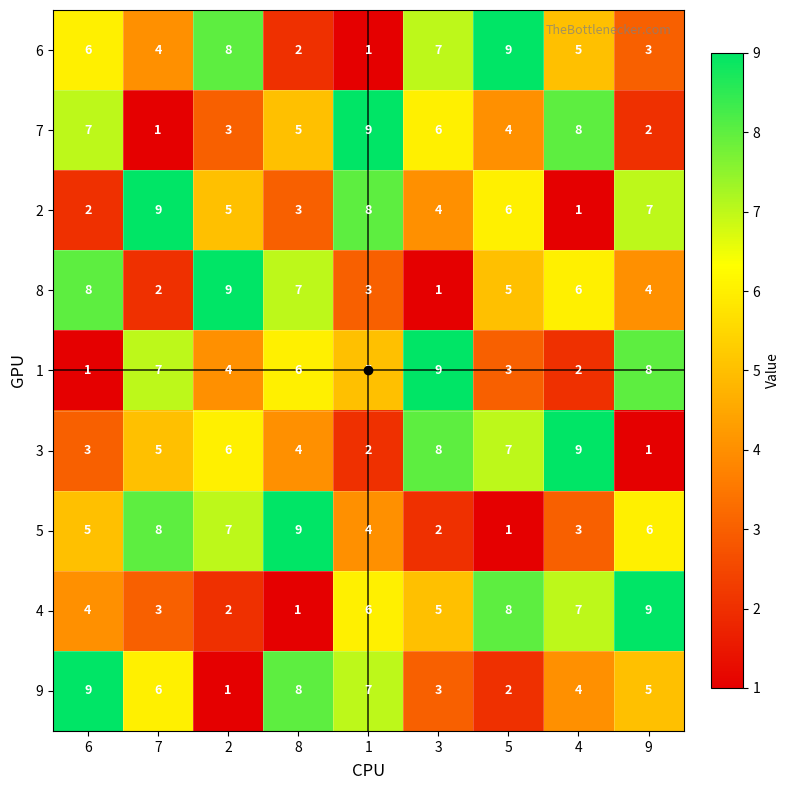

What is the total value across all series at 2?

45